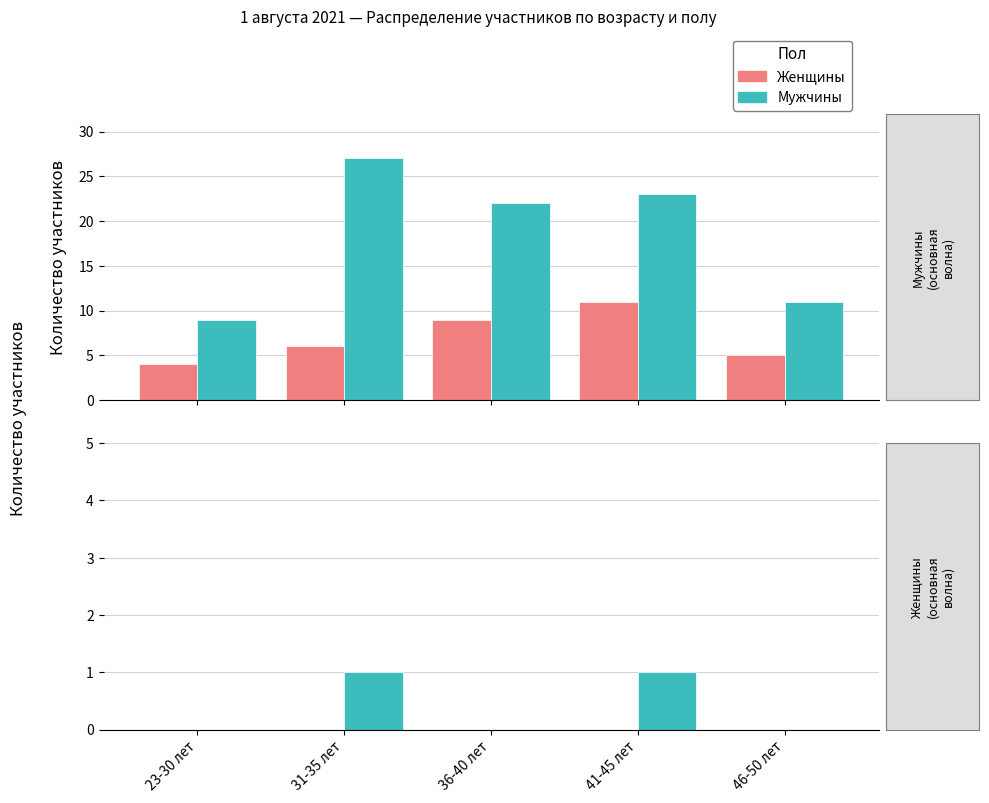

True or false: Мужчины has a value of 0 at 23-30 лет.

True